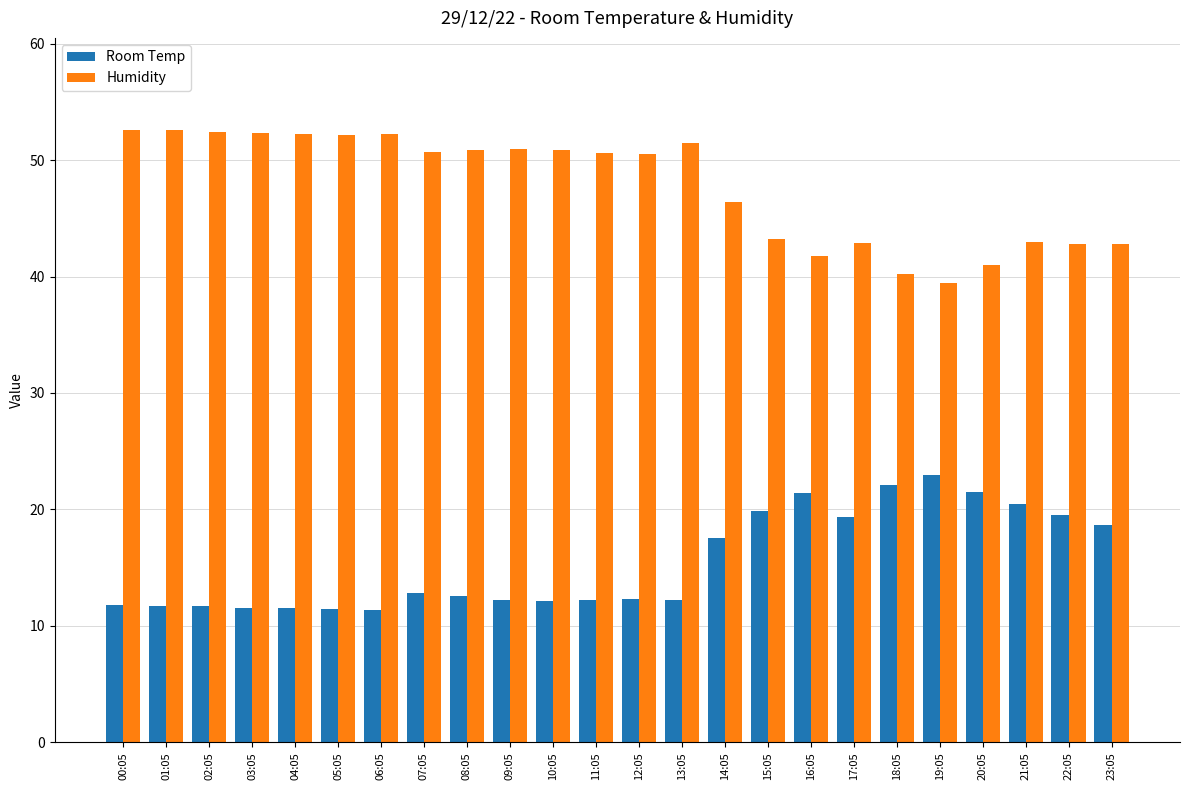

What is the difference between the maximum and minimum values in the Room Temp series?

11.5